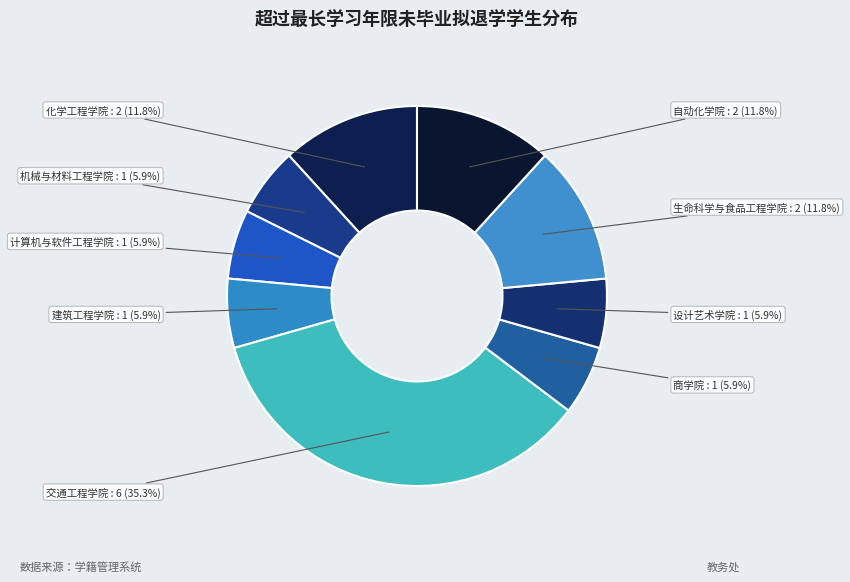

What is the smallest slice in the pie chart?

机械与材料工程学院